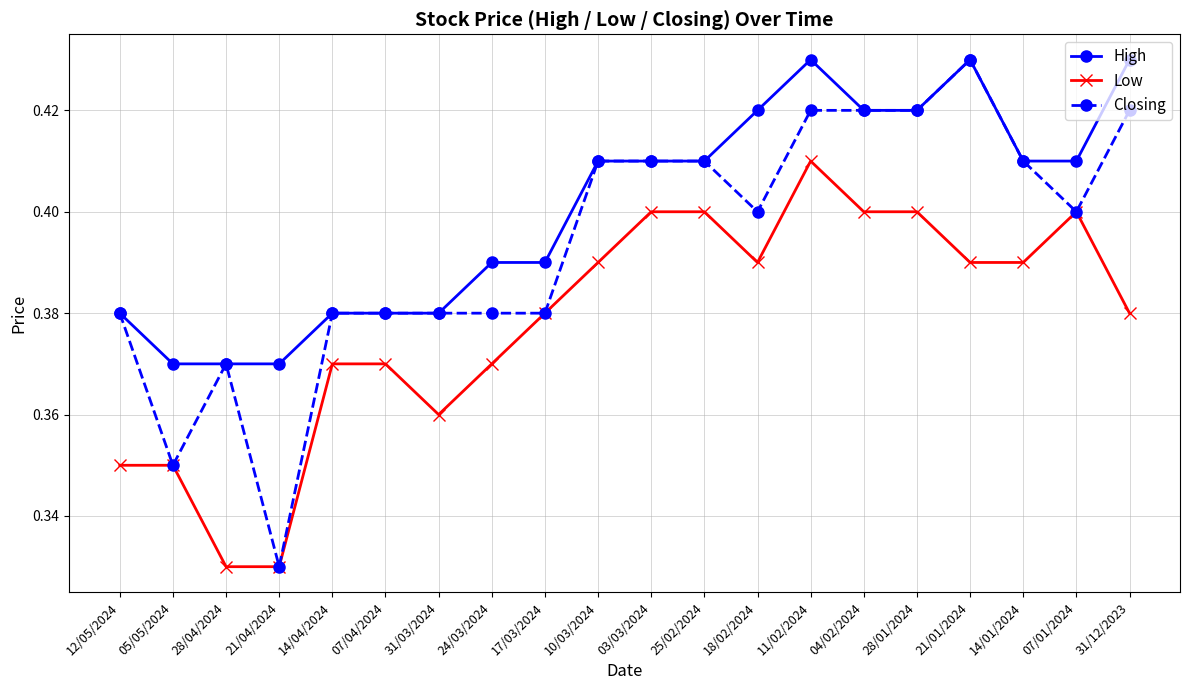

Which series has the widest spread of values?

Closing